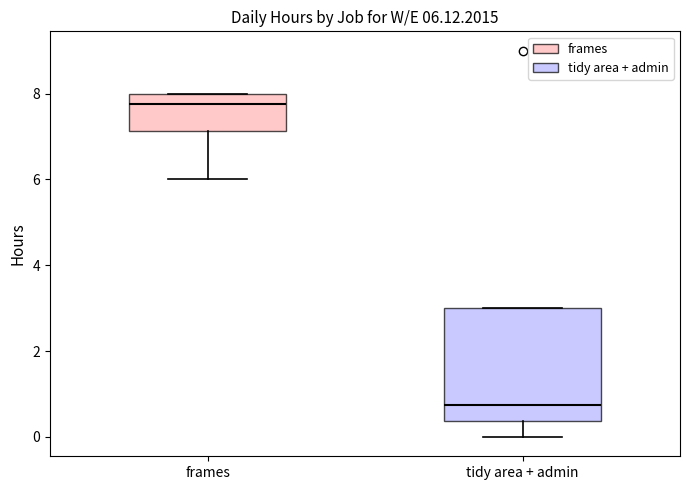

Which box's median line is the highest?

frames